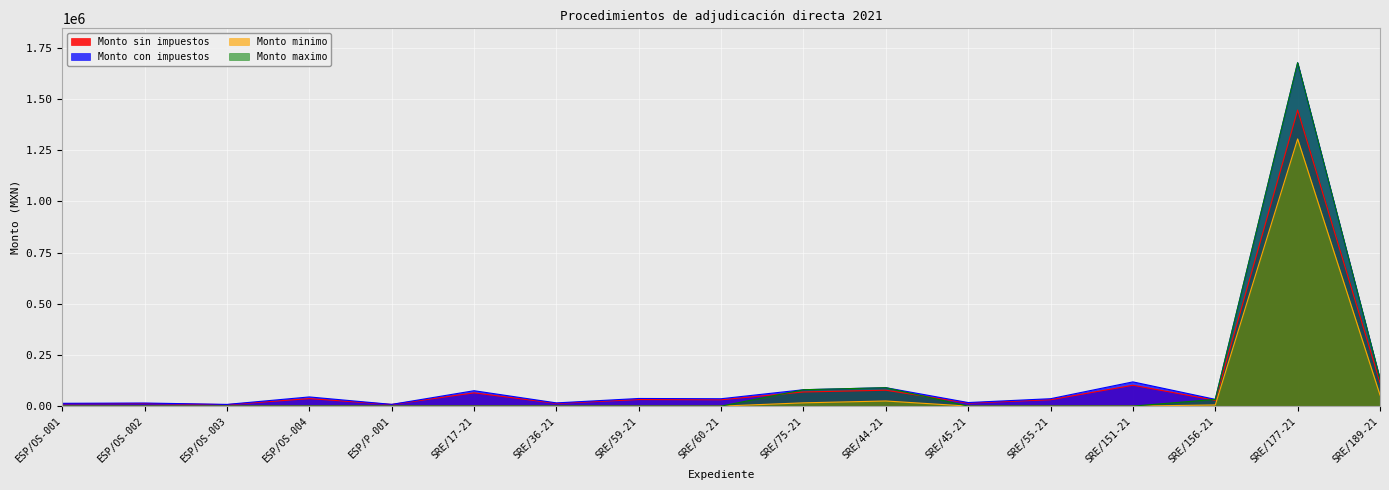

True or false: Monto minimo and Monto con impuestos cross at least once.

False